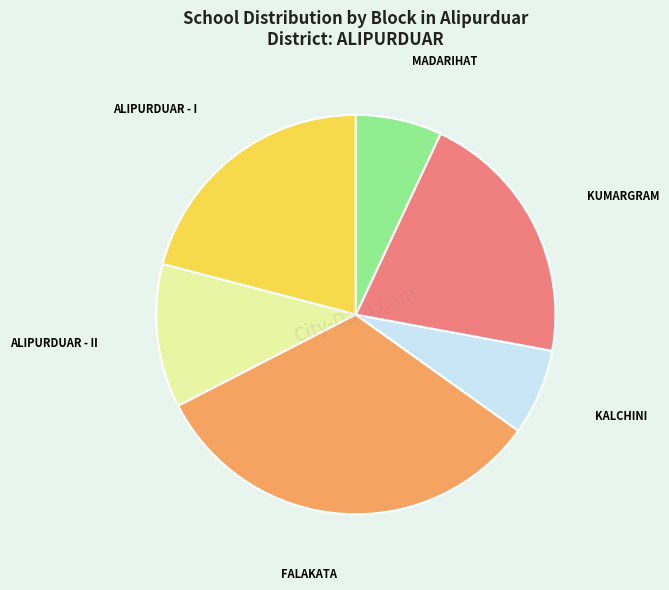

True or false: ALIPURDUAR - II accounts for 12% of the total.

True